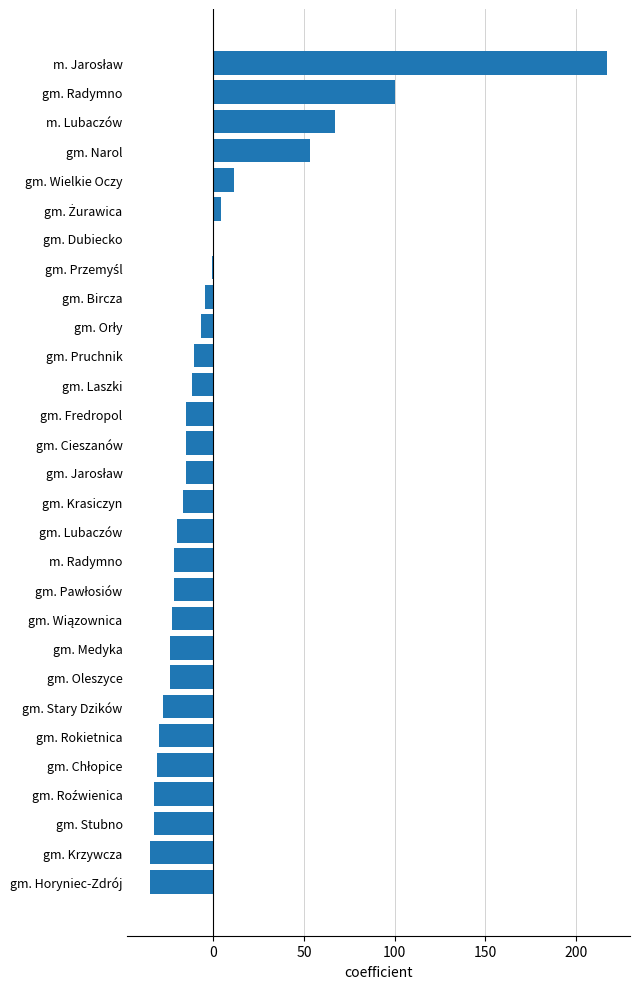

Between gm. Cieszanów and gm. Medyka, which is larger?

gm. Cieszanów